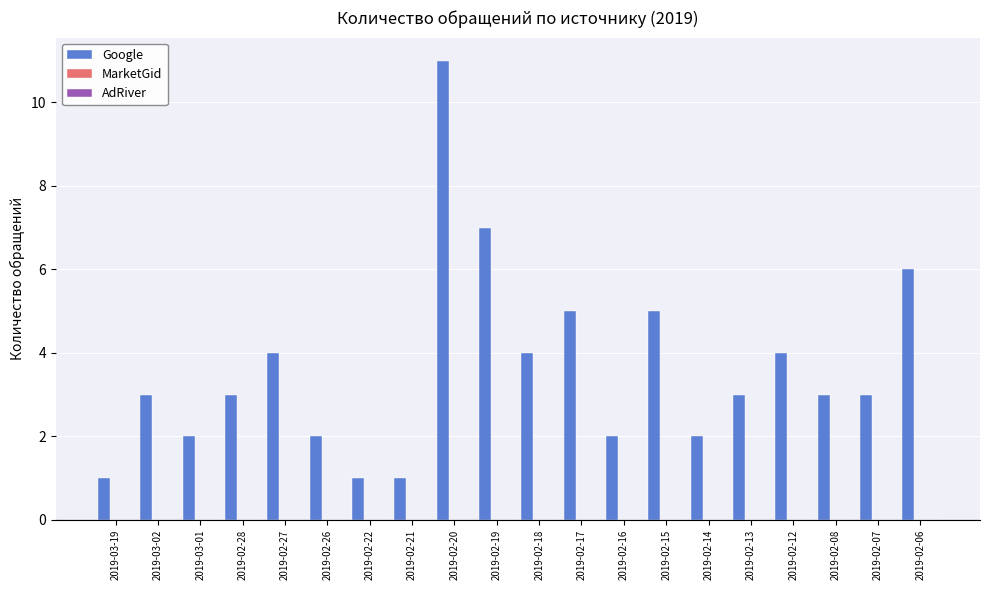

What is the value of the 19th bar from the left?

3